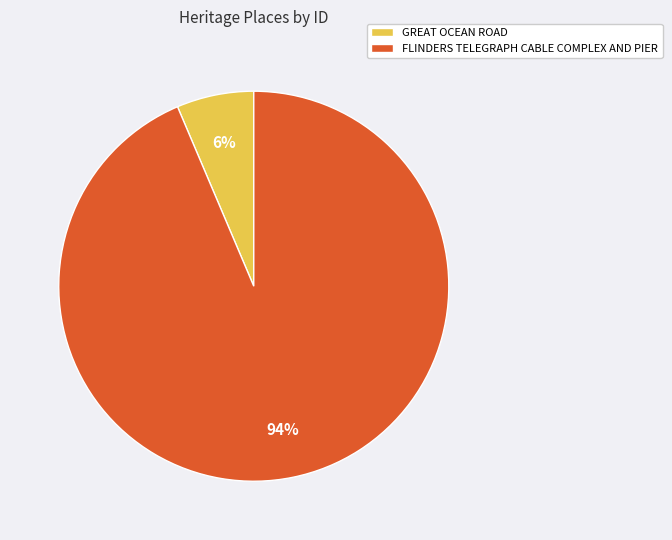

To the nearest percent, what is the combined percentage of FLINDERS TELEGRAPH CABLE COMPLEX AND PIER and GREAT OCEAN ROAD?

100%